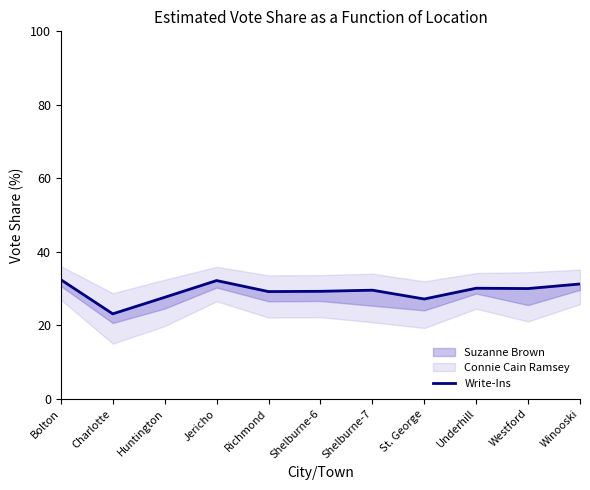

Rank the categories by value from lowest to highest.

Charlotte, St. George, Huntington, Richmond, Shelburne-6, Shelburne-7, Westford, Underhill, Winooski, Jericho, Bolton